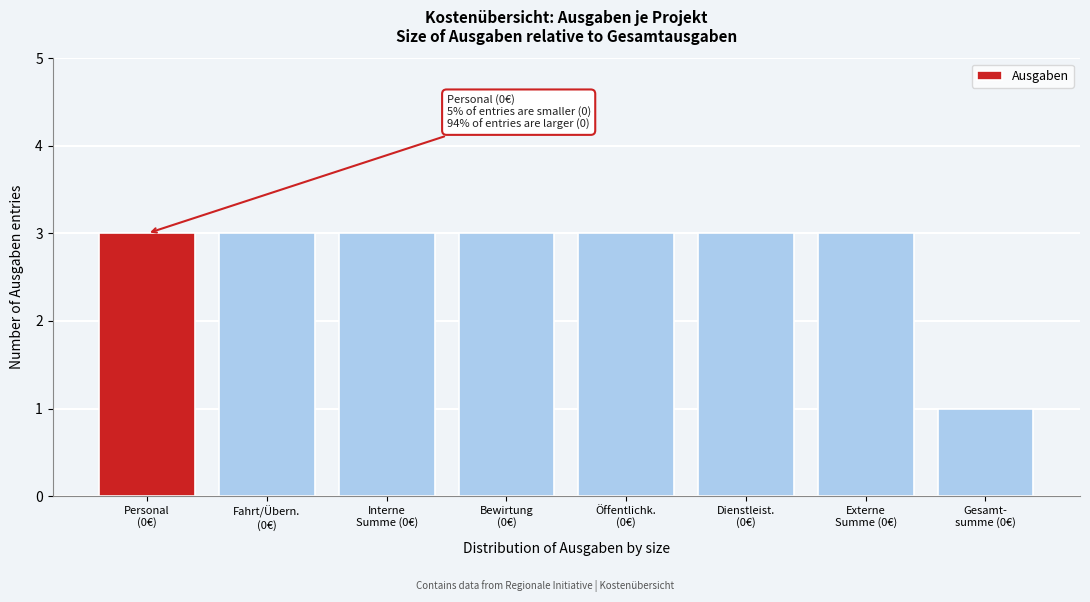

Reading right to left, transcribe all the data shown in this chart.

1	3	3	3	3	3	3	3